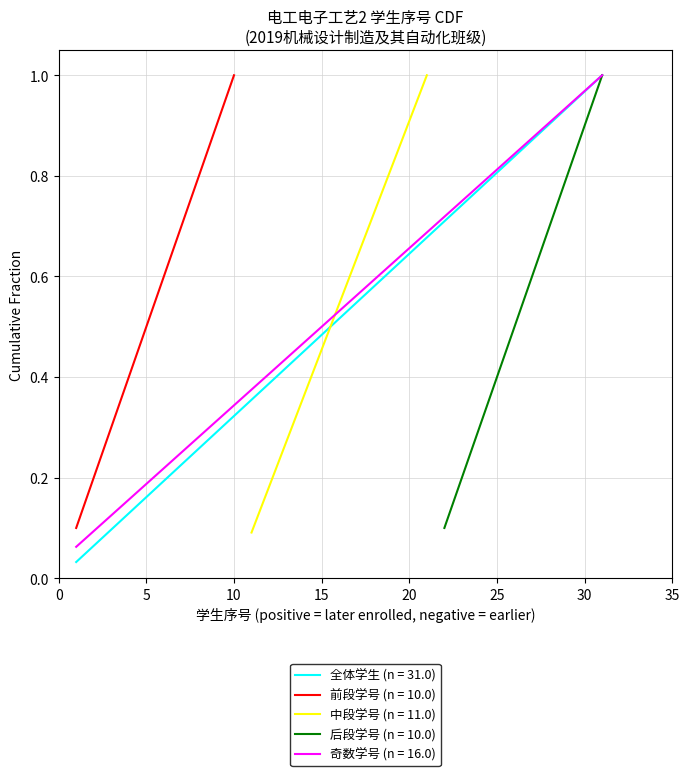

The value of 全体学生 (n = 31.0) at 30 is 0.6. True or false?

False